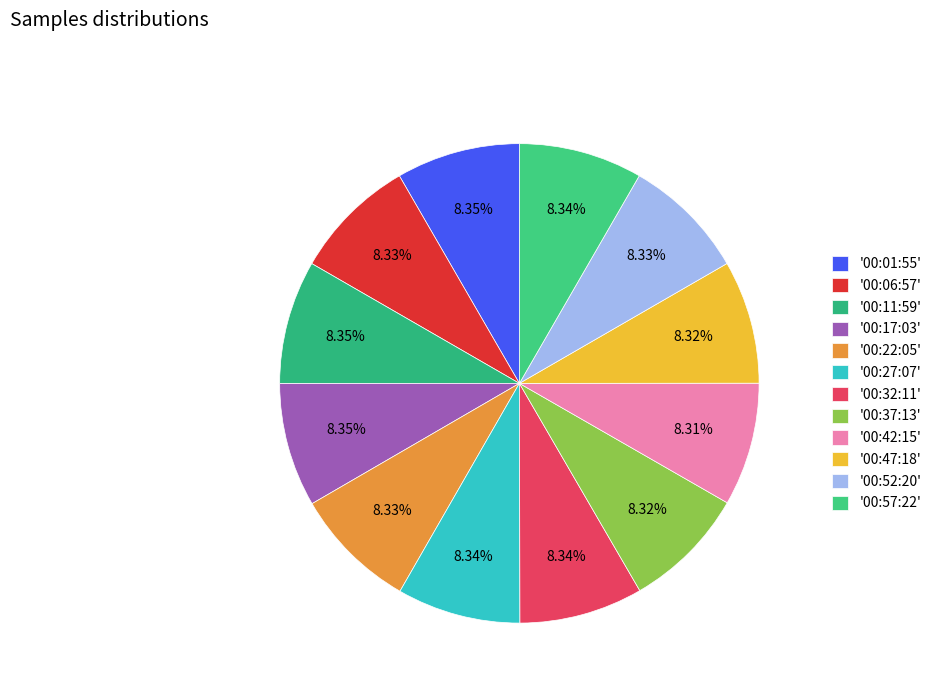

Count the number of slices in the pie.

12